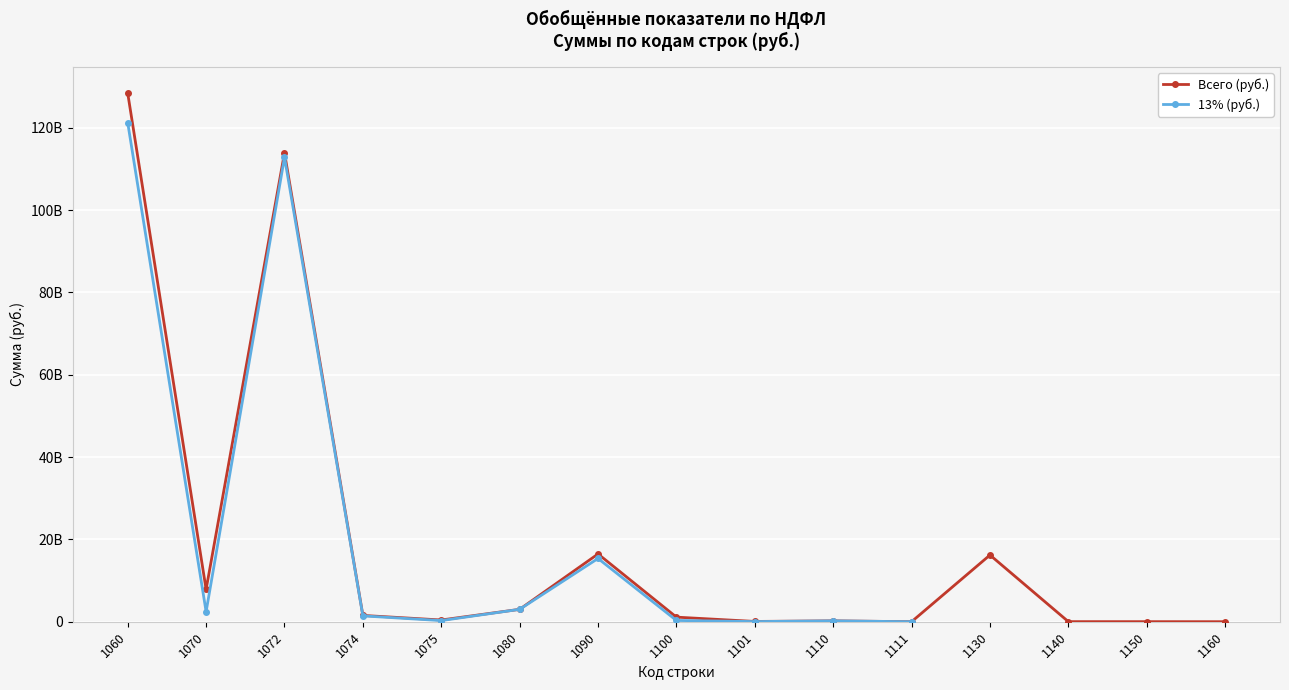

At which category does 13% (руб.) reach its first local peak?

1072